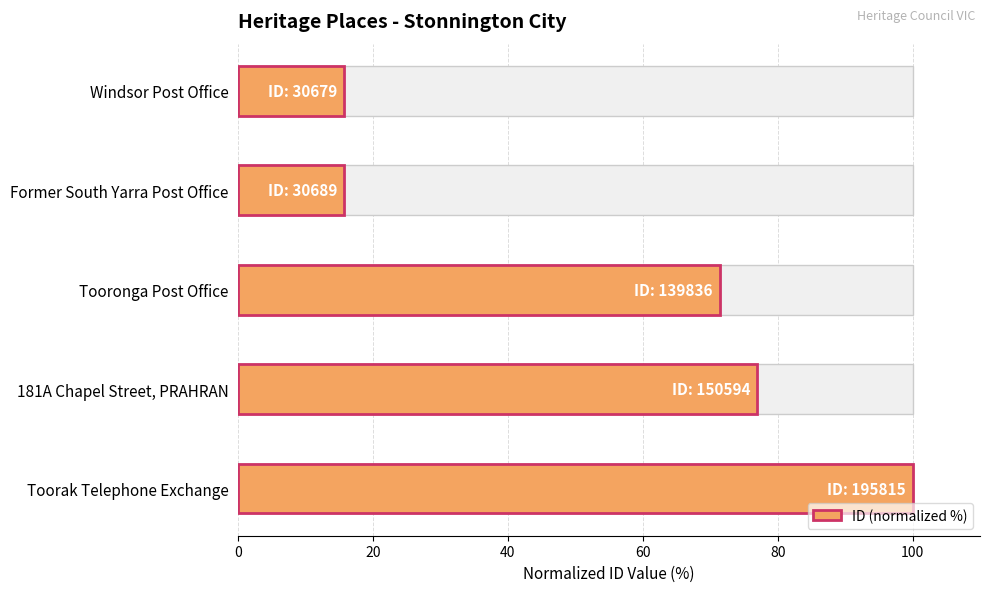

True or false: the data shows 15.7 at Former South Yarra Post Office.

True